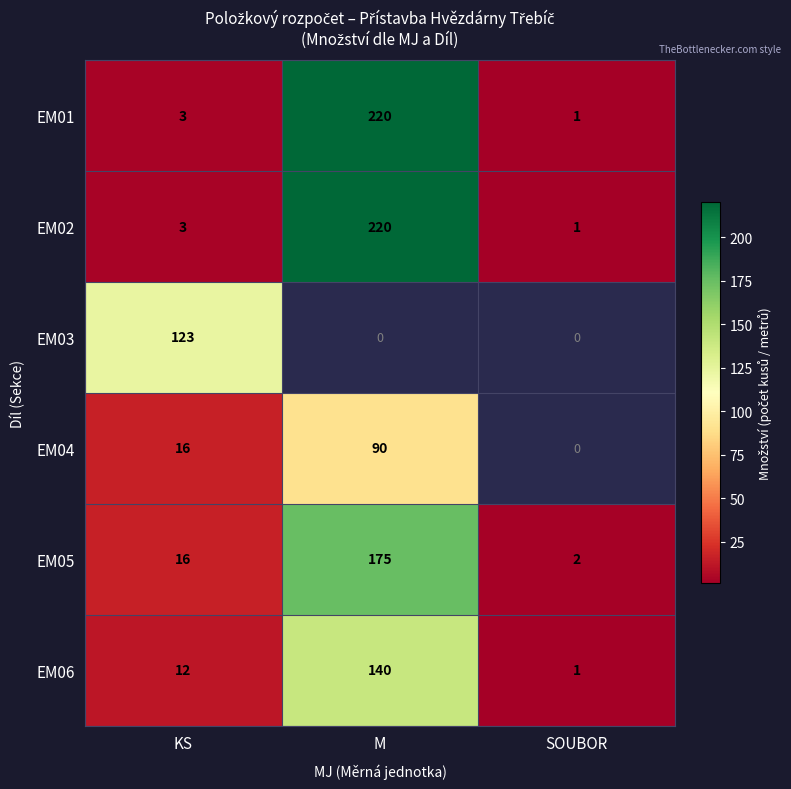

The EM03 series shows 173 at KS. True or false?

False